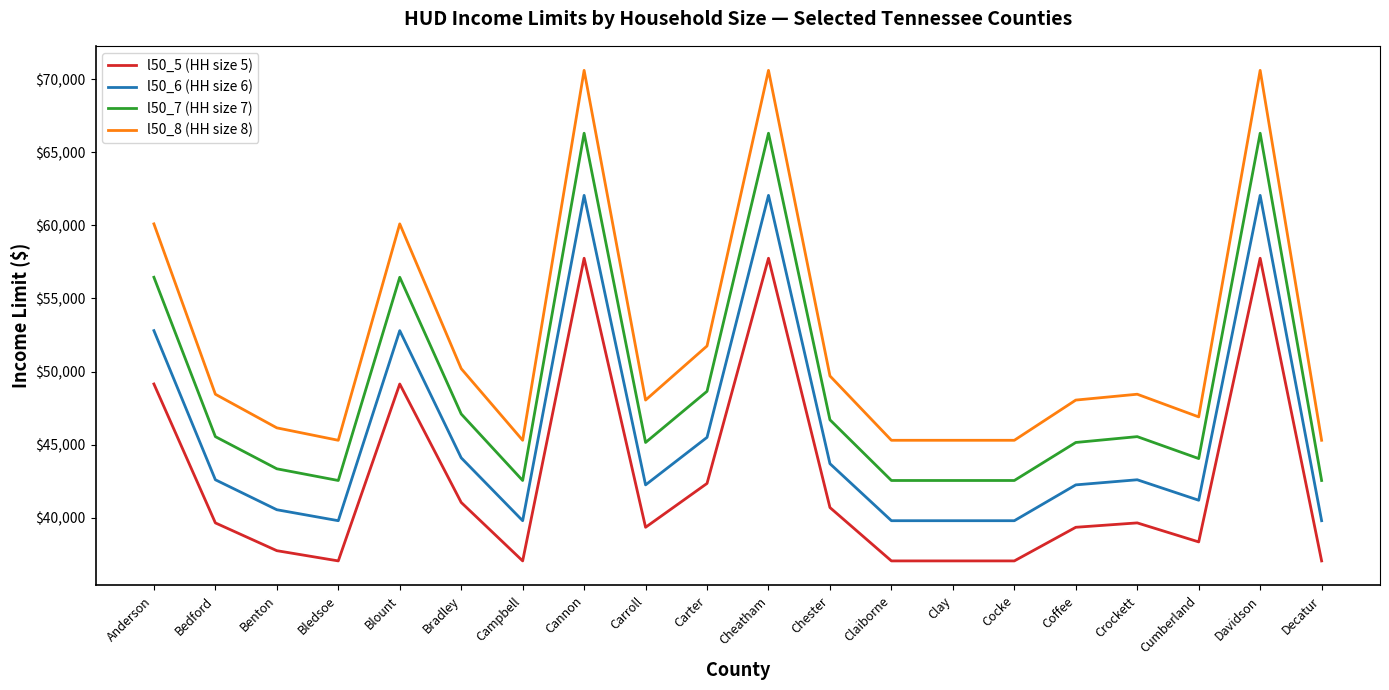

What is the lowest value of the l50_8 (HH size 8) series?

45300